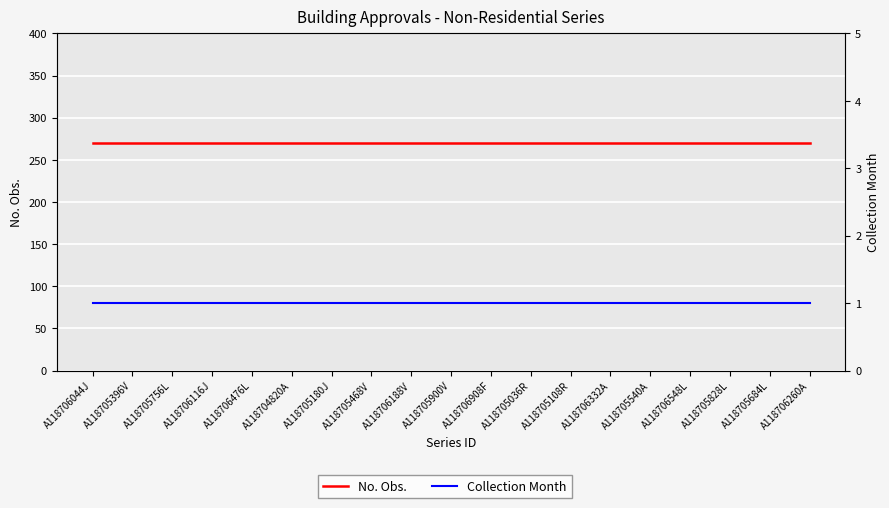

The value of No. Obs. at A118706332A is 270. True or false?

True